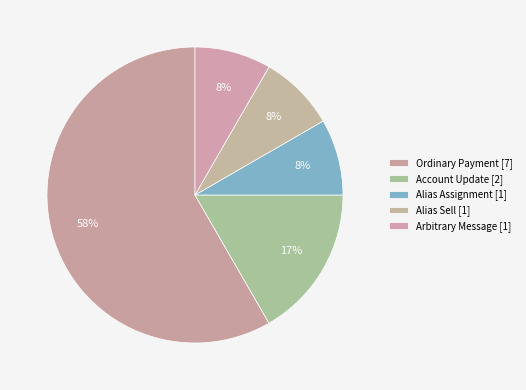

Is it true that Alias Assignment is 21% of the pie?

False